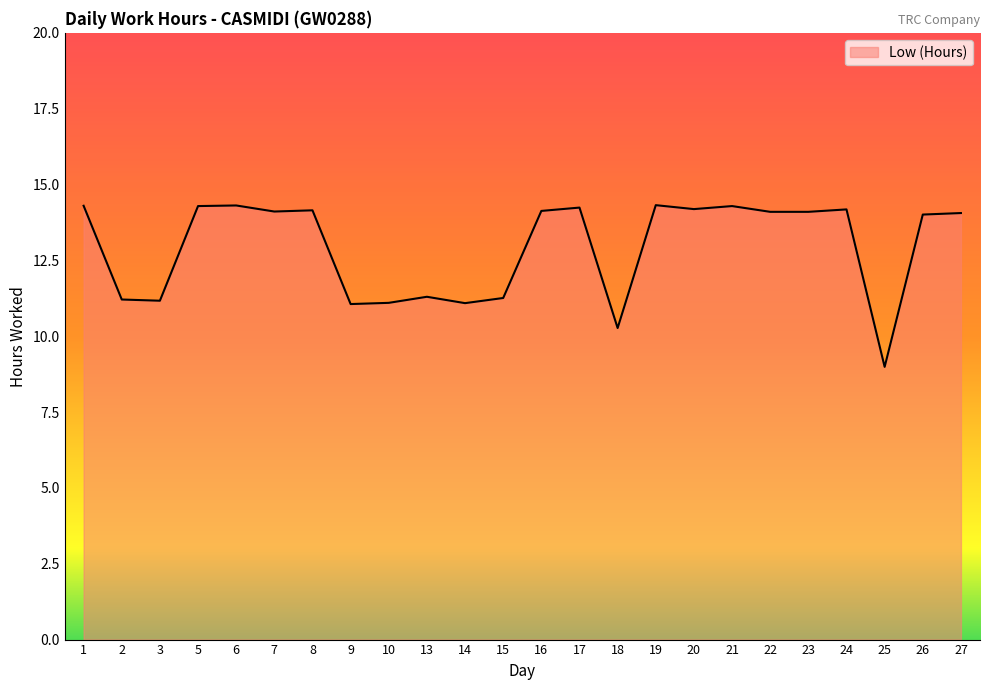

Read the value at 6.

14.3